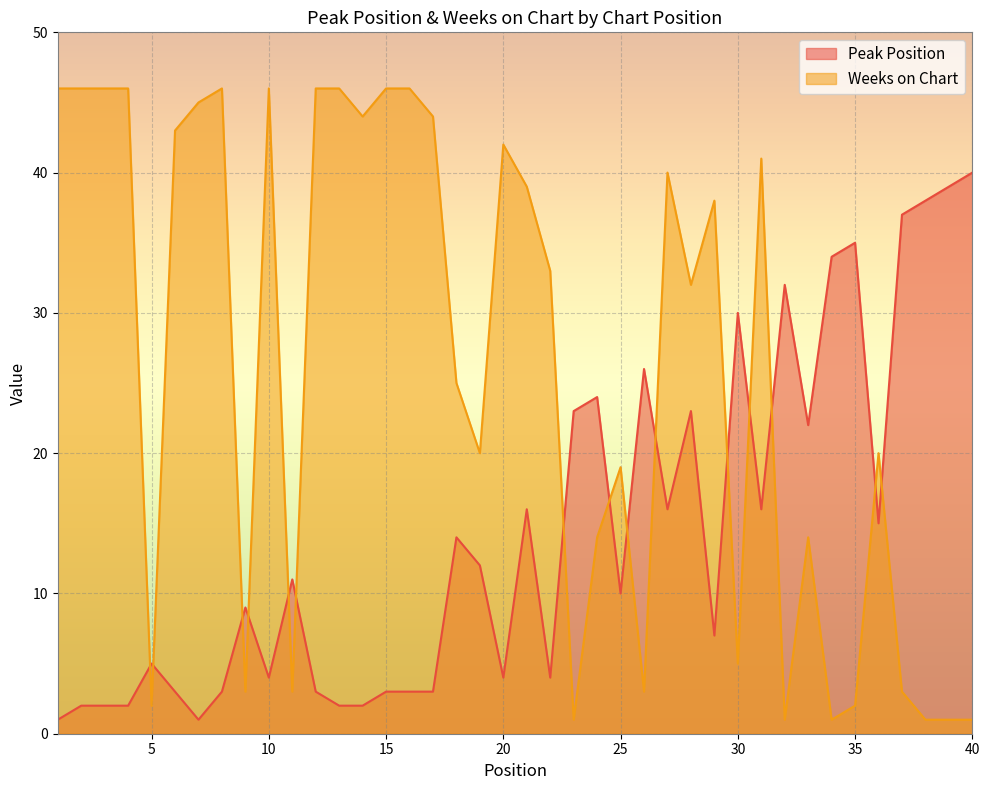

Rank the categories by Peak Position value from highest to lowest.

40, 39, 38, 37, 35, 34, 32, 30, 26, 24, 23, 28, 33, 21, 27, 31, 36, 18, 19, 11, 25, 9, 29, 5, 10, 20, 22, 6, 8, 12, 15, 16, 17, 2, 3, 4, 13, 14, 1, 7